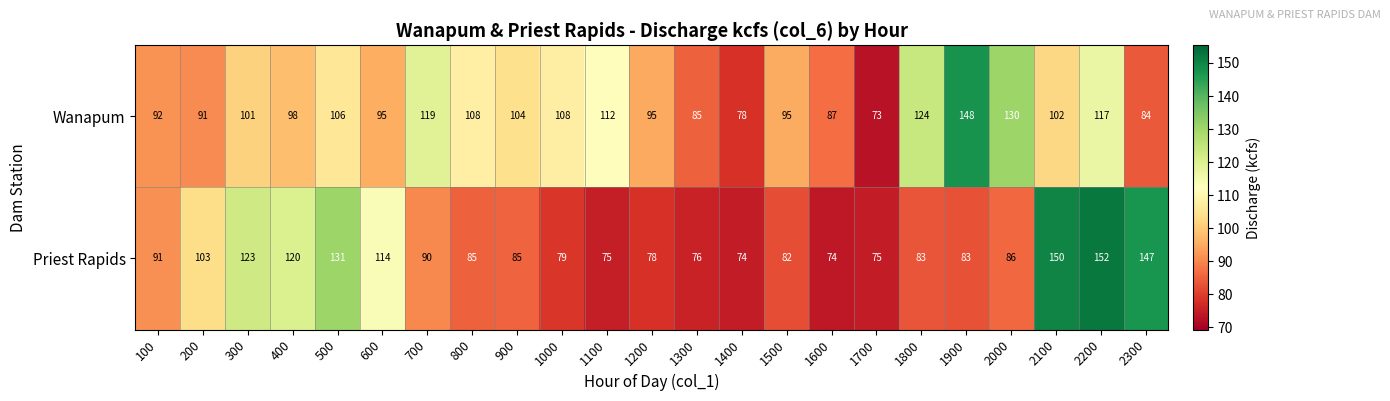

What is the sum of the Wanapum values at 500 and 1800?

230